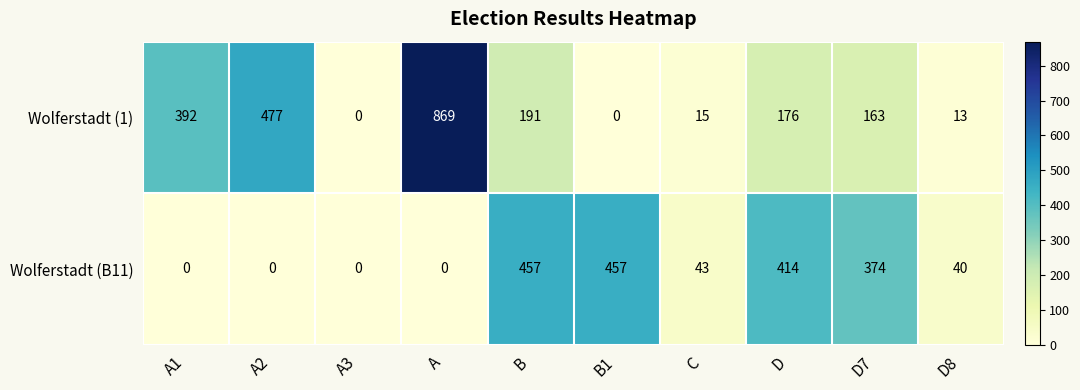

What is the difference between the second highest and minimum values in the Wolferstadt (1) series?

477